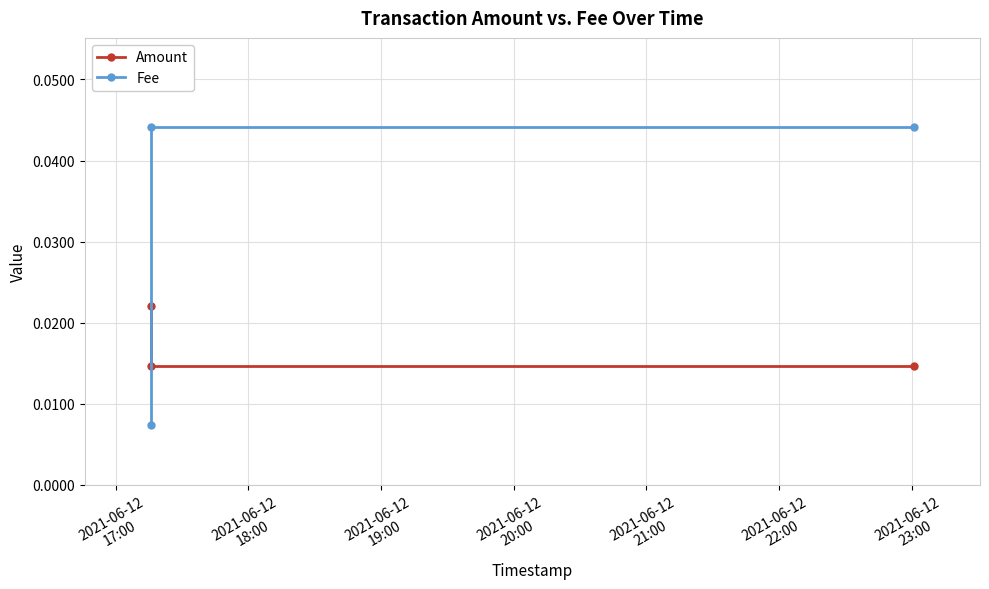

Count the number of categories in the chart.

3